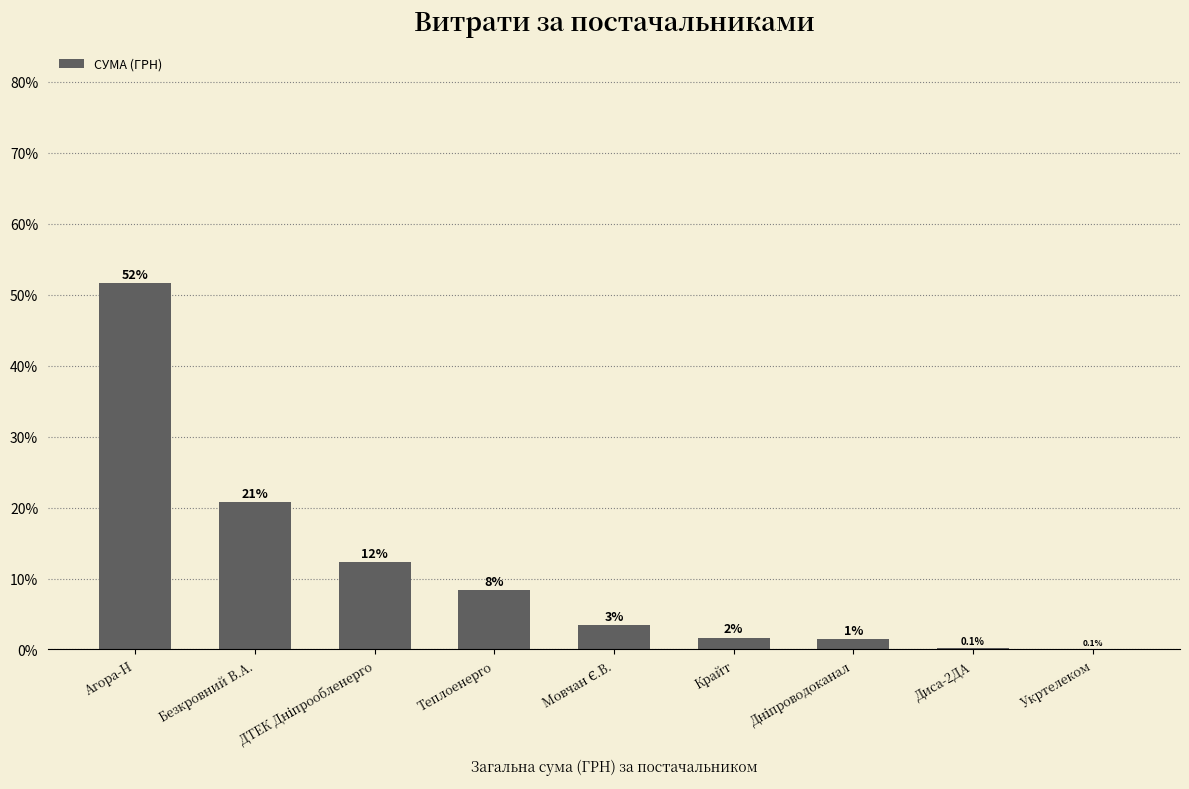

What is the change in value from Дніпроводоканал to Укртелеком?

-1.4